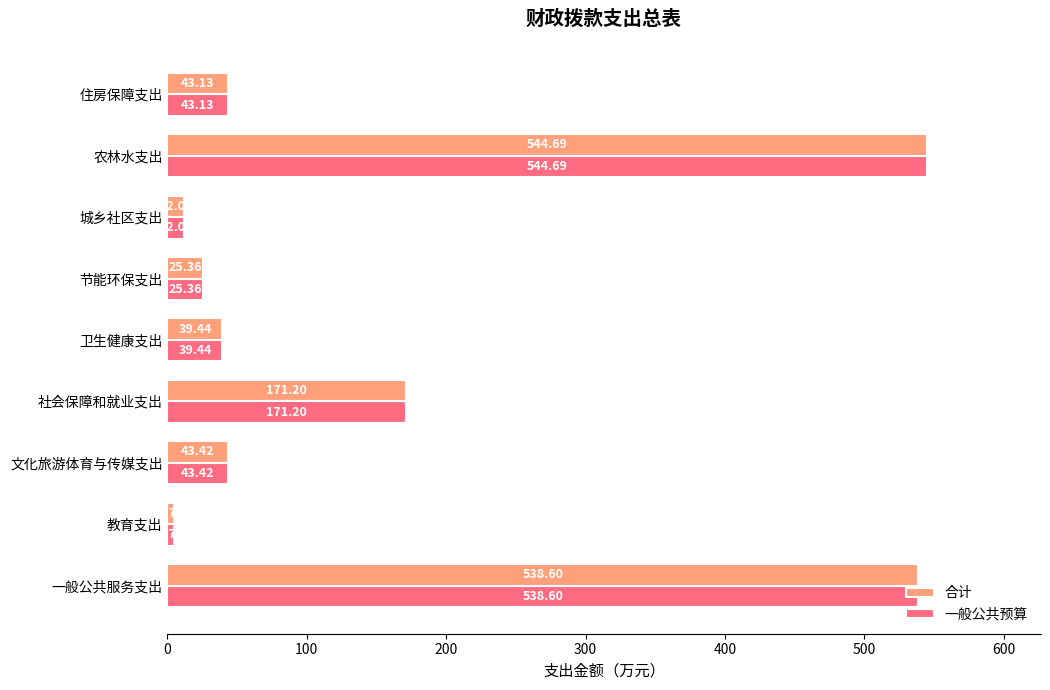

What is the difference between the 合计 values at 住房保障支出 and 社会保障和就业支出?

128.1